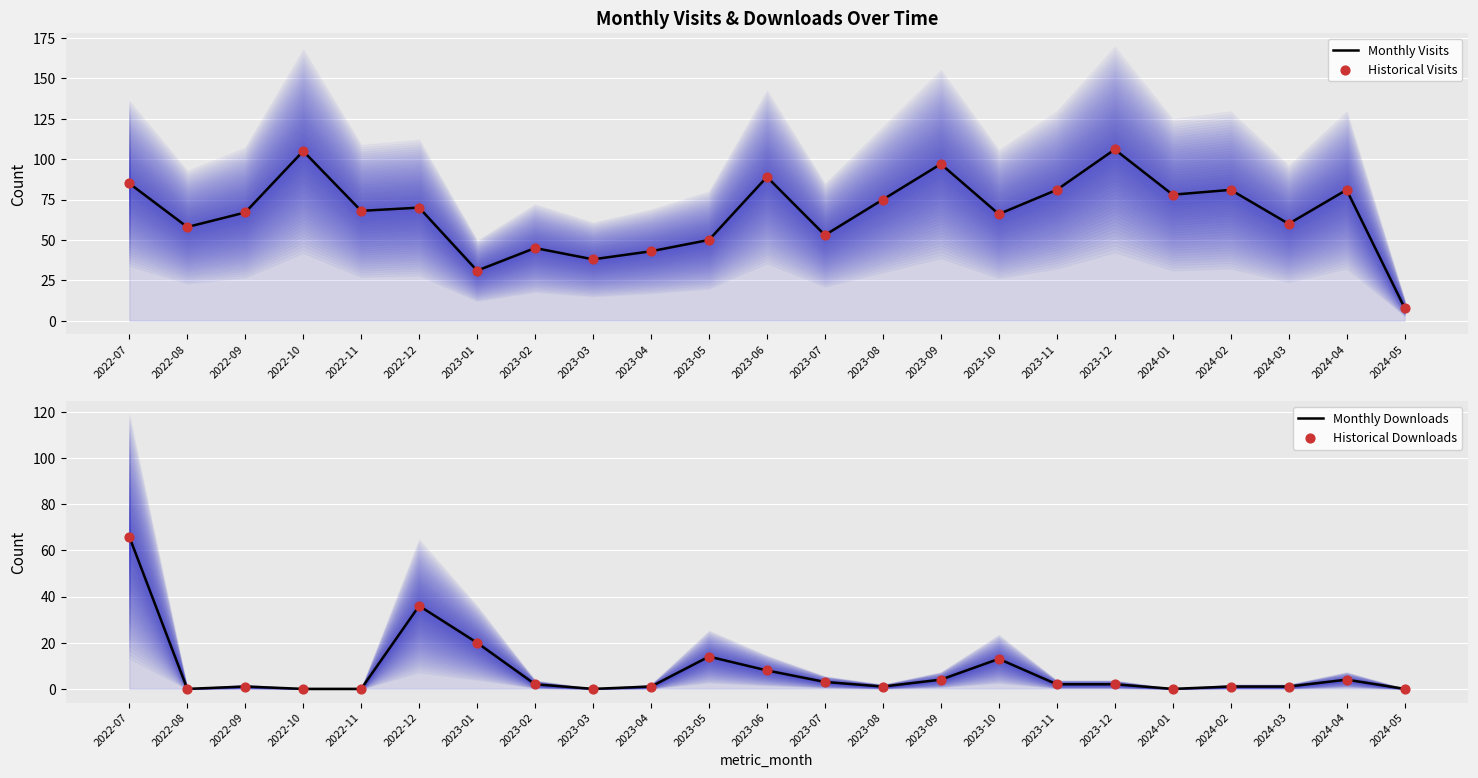

At which category is the sum across all series the highest?

2022-07